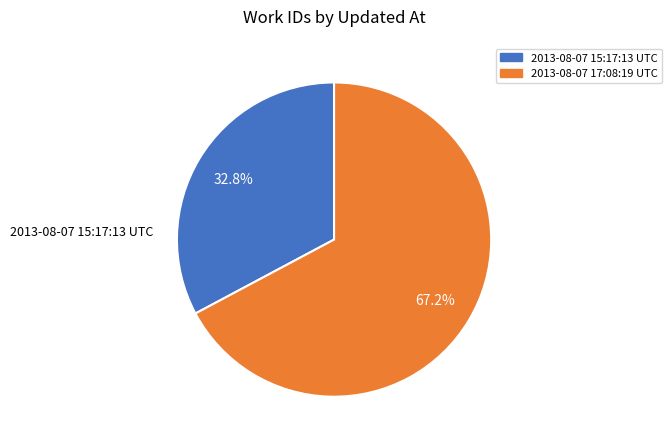

How many segments does this pie chart have?

2